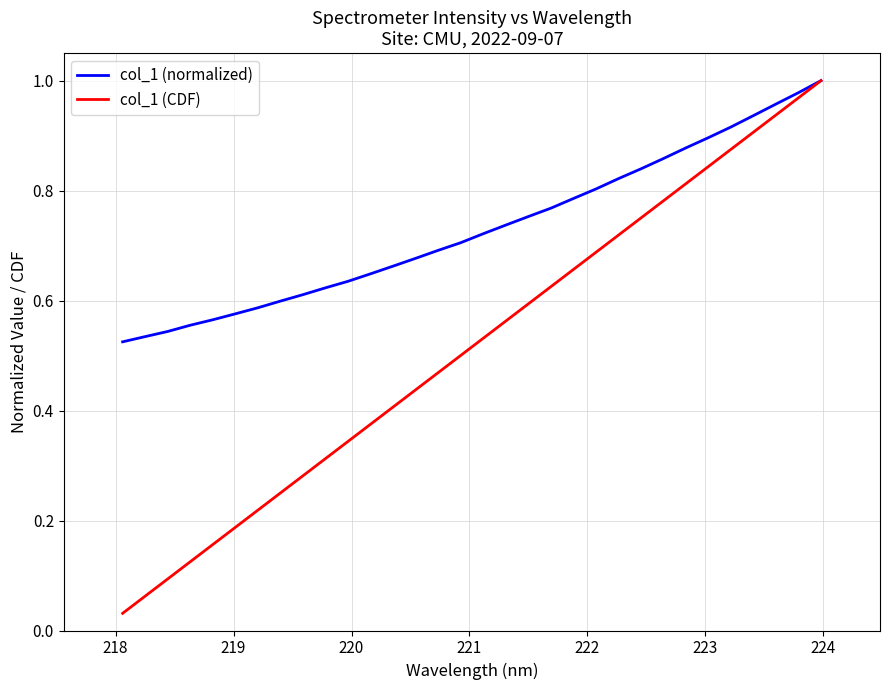

Which series has the largest total across all categories?

col_1 (normalized)